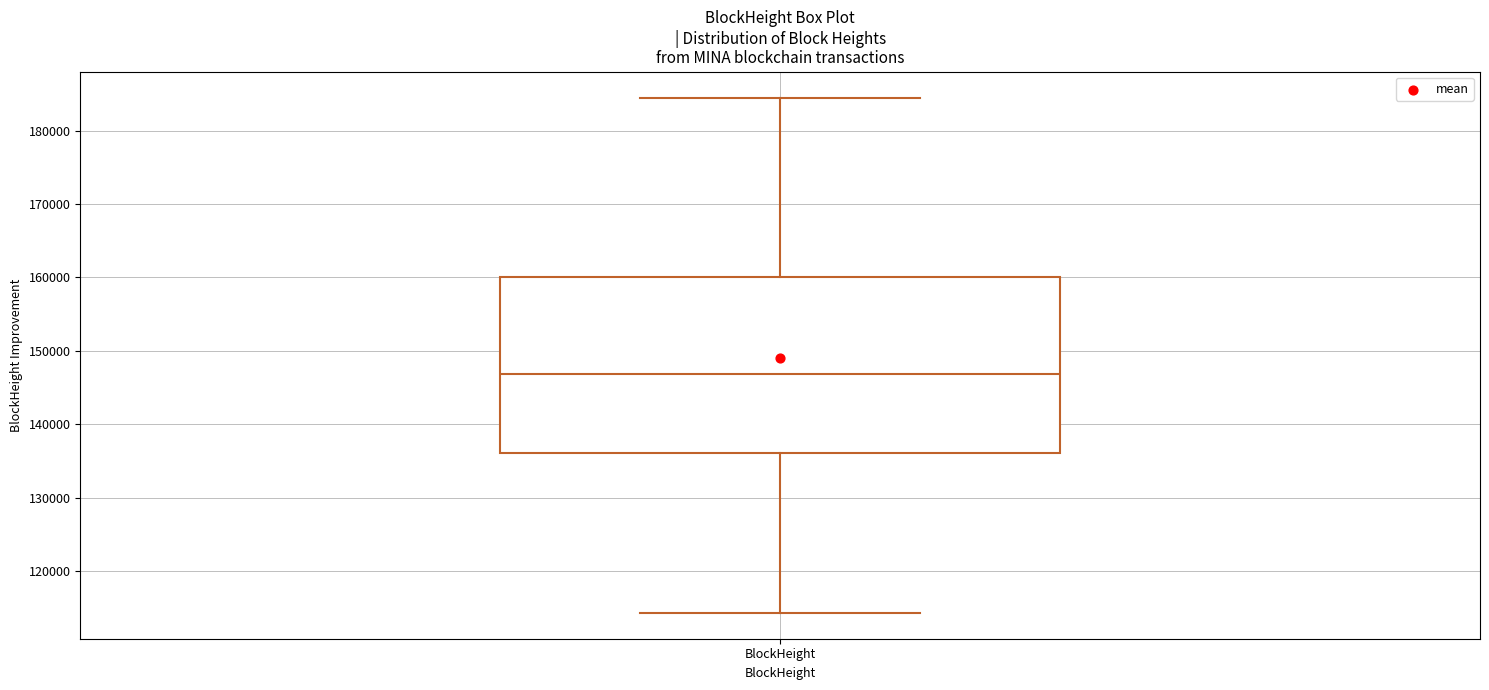

Read this box plot against the y-axis: the position of the median line, the range covered by the box, and the ends of both whiskers. The values are not printed on the chart, so give them approximately, as read against the axis.

median 147000, box 136000 to 160000, whiskers 114000 to 185000